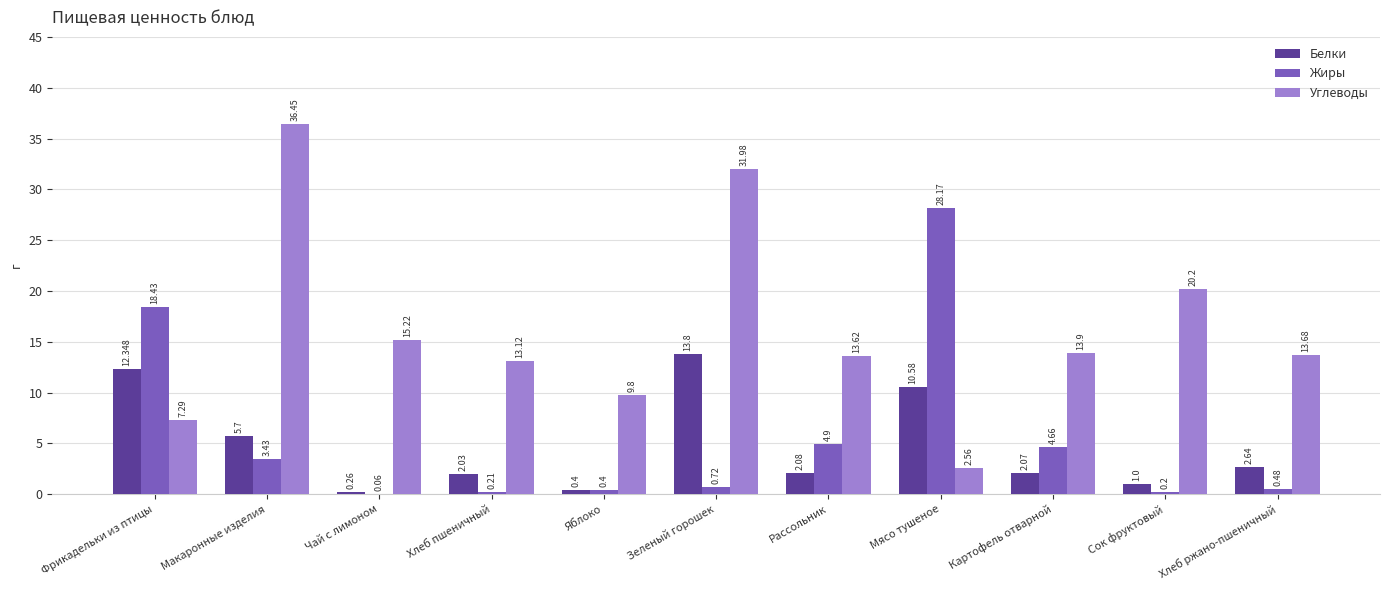

What is the difference between the Белки values at Яблоко and Хлеб пшеничный?

1.6